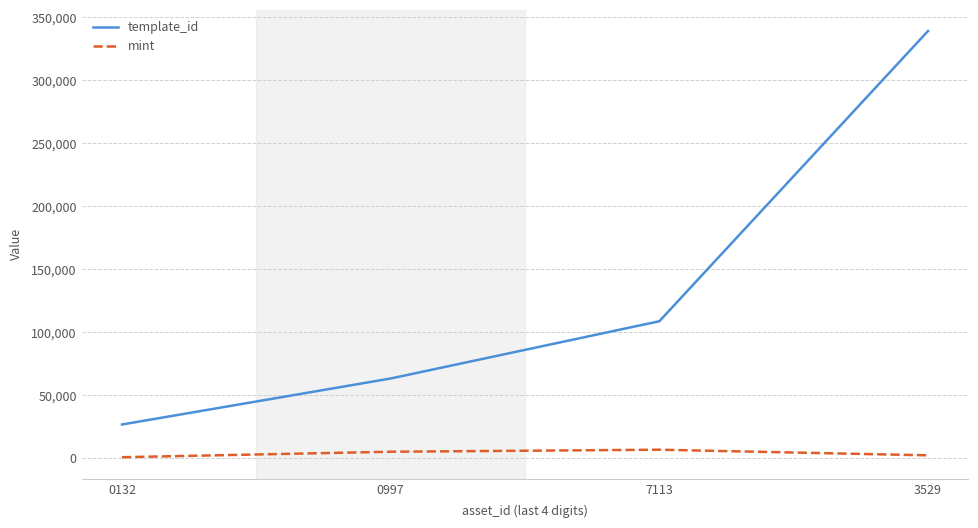

What is the average value of the template_id series?

134272